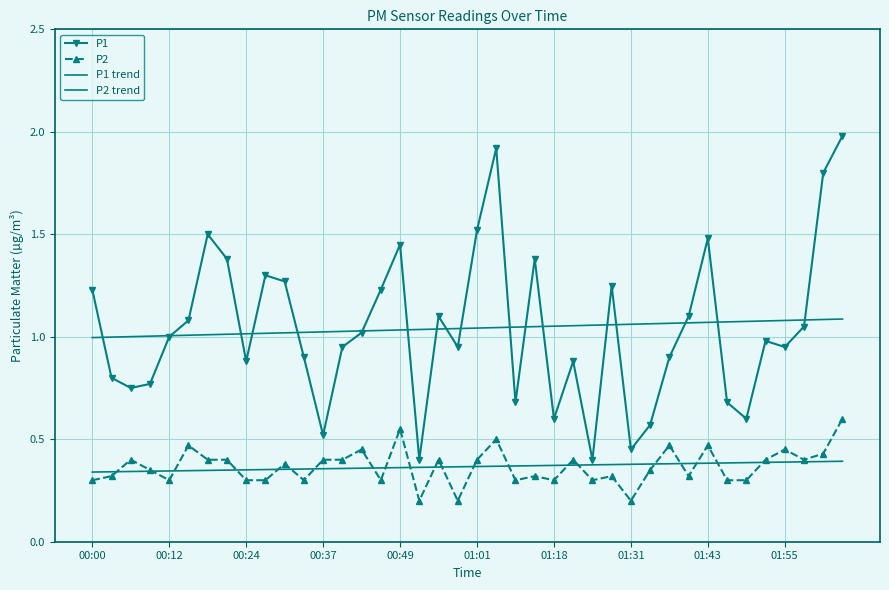

What are all the series names shown in the legend?

P1, P2, P1 trend, P2 trend